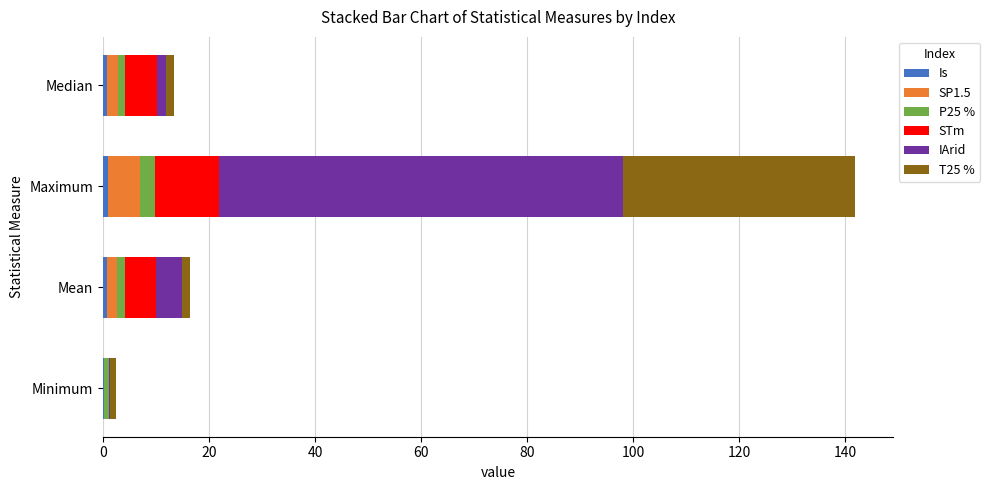

At which category is the sum across all series the highest?

Maximum